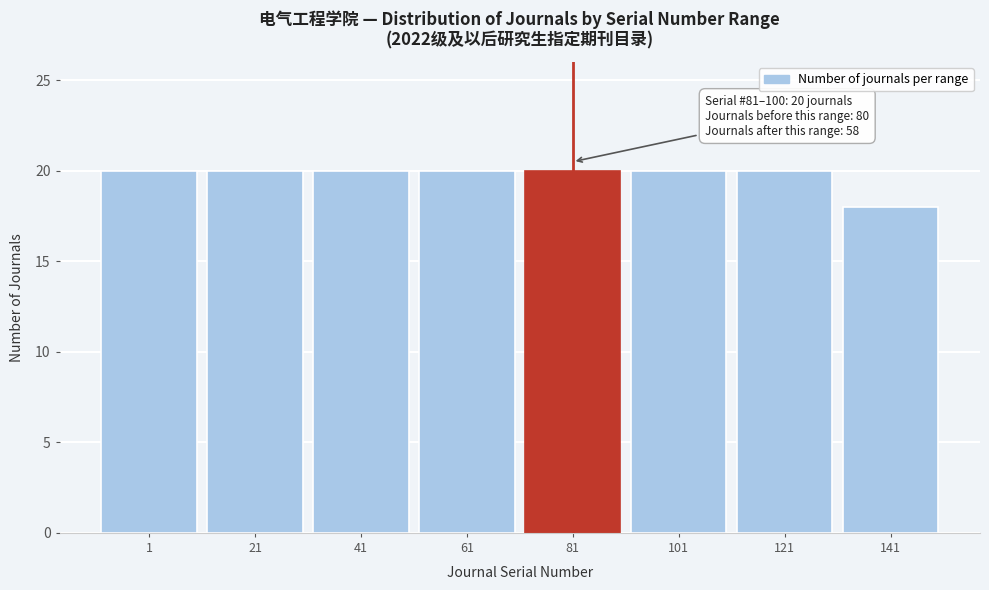

Reading left to right, transcribe all the data shown in this chart.

20	20	20	20	20	20	20	18